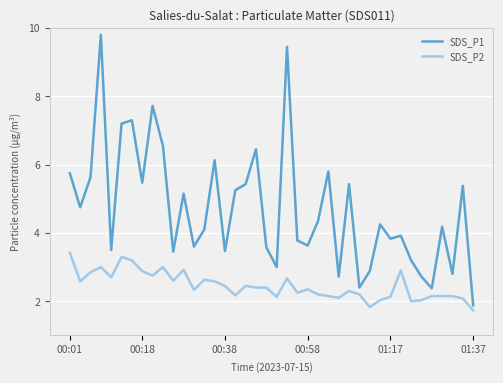

List the series in order of their peak value, lowest first.

SDS_P2, SDS_P1